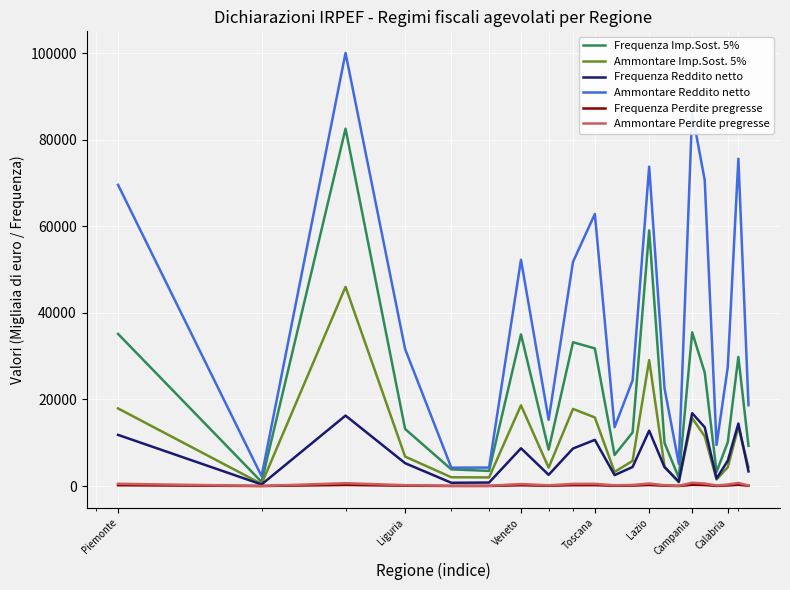

True or false: Ammontare Perdite pregresse and Ammontare Reddito netto intersect in this chart.

False